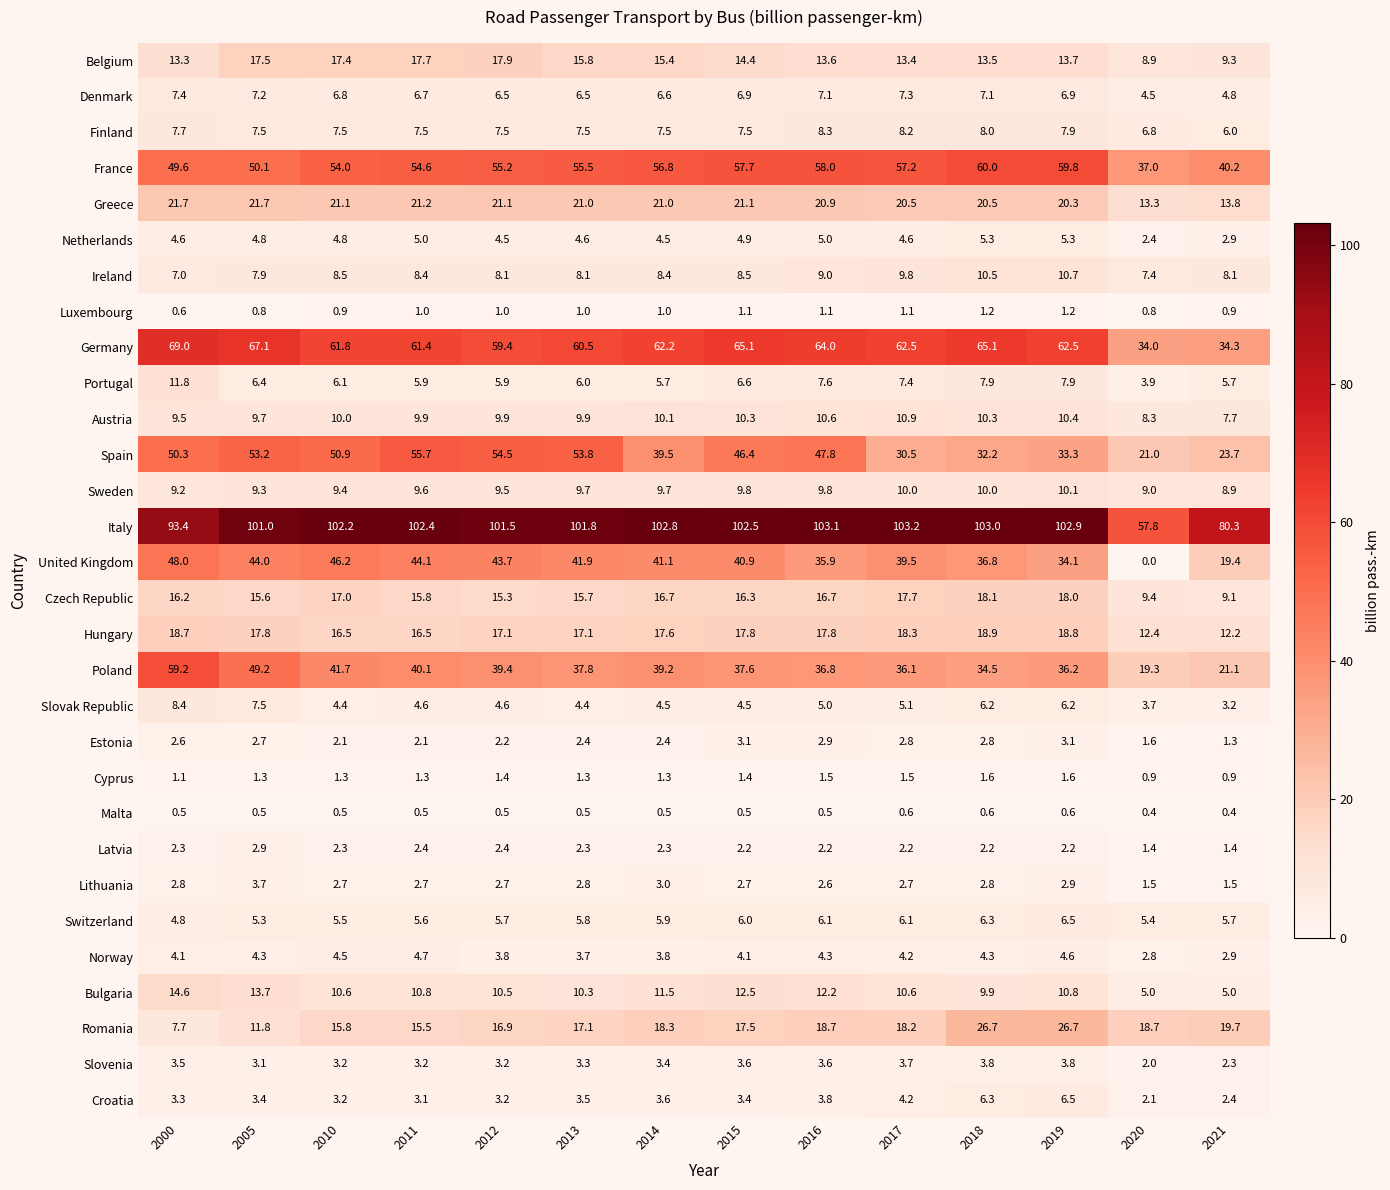

What is the difference between the maximum and minimum values in the Slovenia series?

1.8